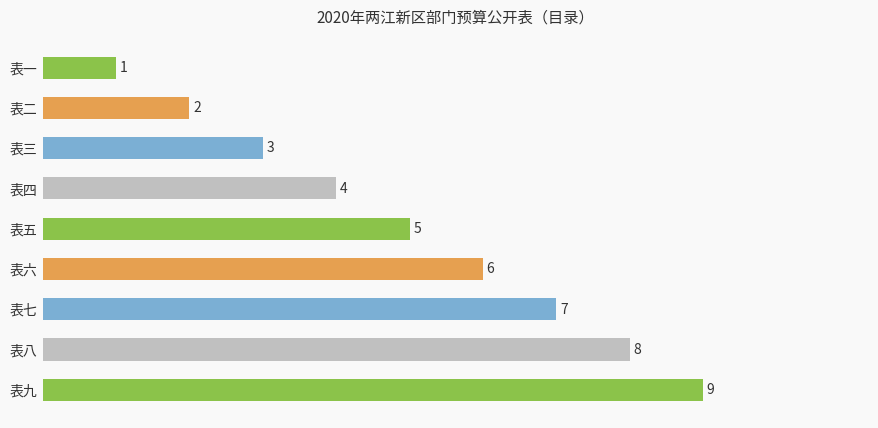

What is the sum of all values?

45